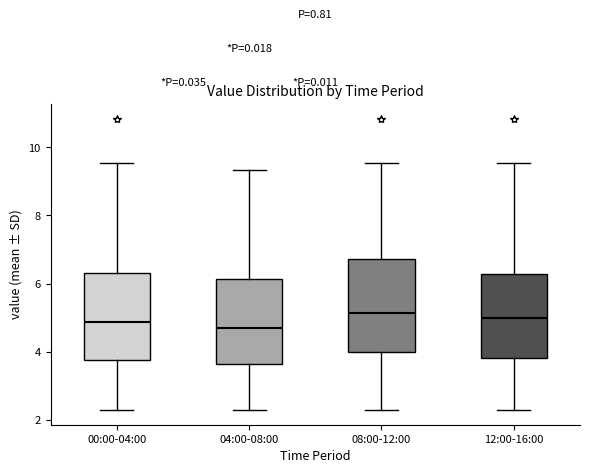

Reading left to right, read every box against the y-axis: the position of its median line, the range the box covers, and the ends of its whiskers. The values are not printed on the chart, so give them approximately, as read against the axis.

00:00-04:00: median 4.8, box 3.8 to 6.4, whiskers 2.2 to 9.6
04:00-08:00: median 4.6, box 3.6 to 6.2, whiskers 2.2 to 9.4
08:00-12:00: median 5.2, box 4.0 to 6.8, whiskers 2.2 to 9.6
12:00-16:00: median 5.0, box 3.8 to 6.2, whiskers 2.2 to 9.6